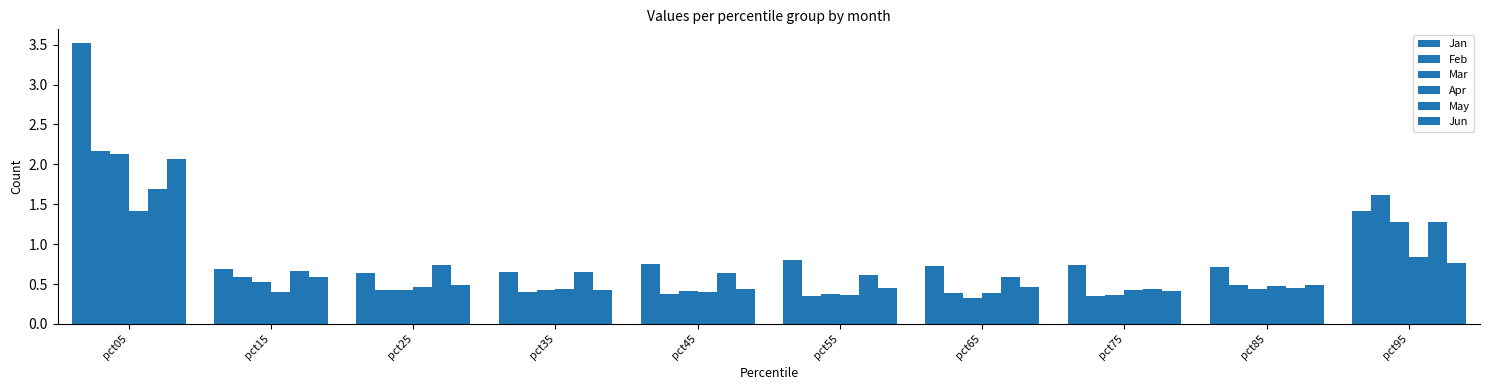

How many bars are there in each group?

6